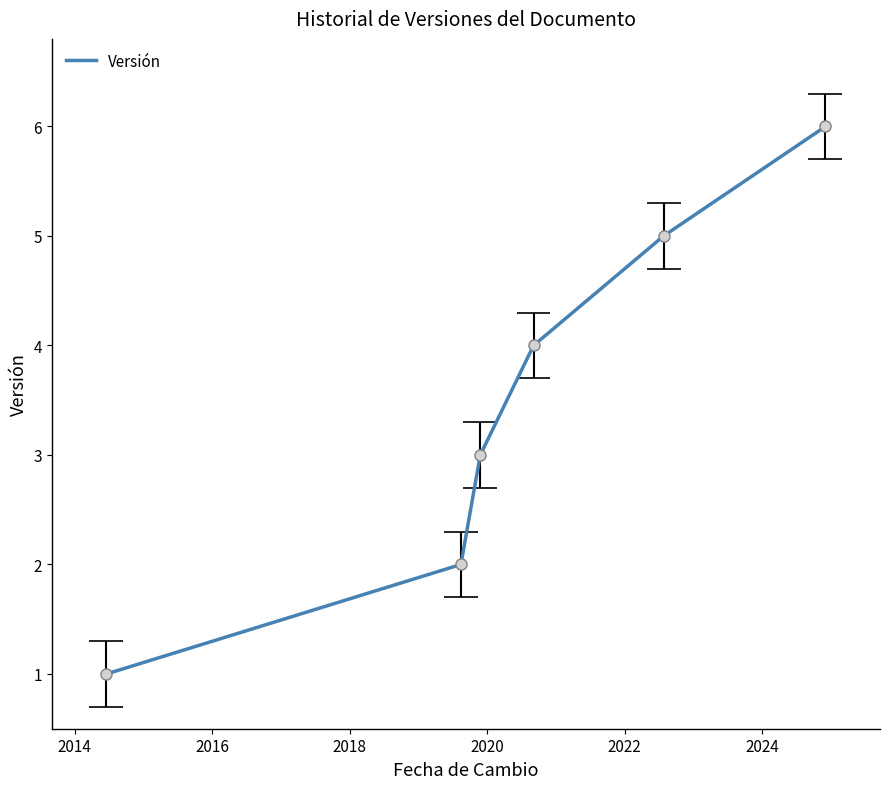

What is the highest value of the Versión series?

6